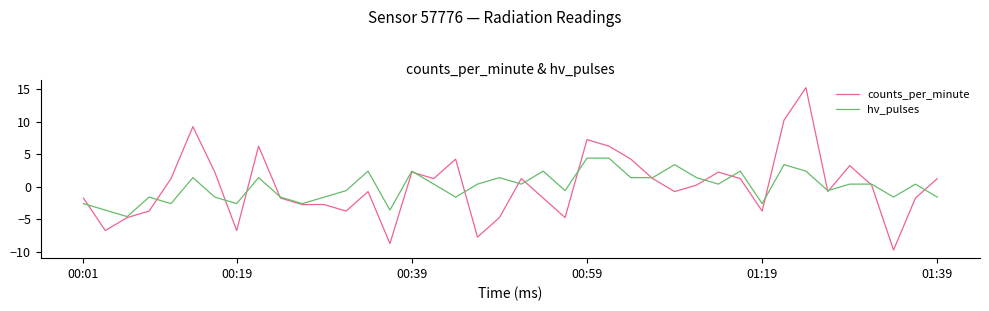

What is the maximum value shown in the chart?

15.2